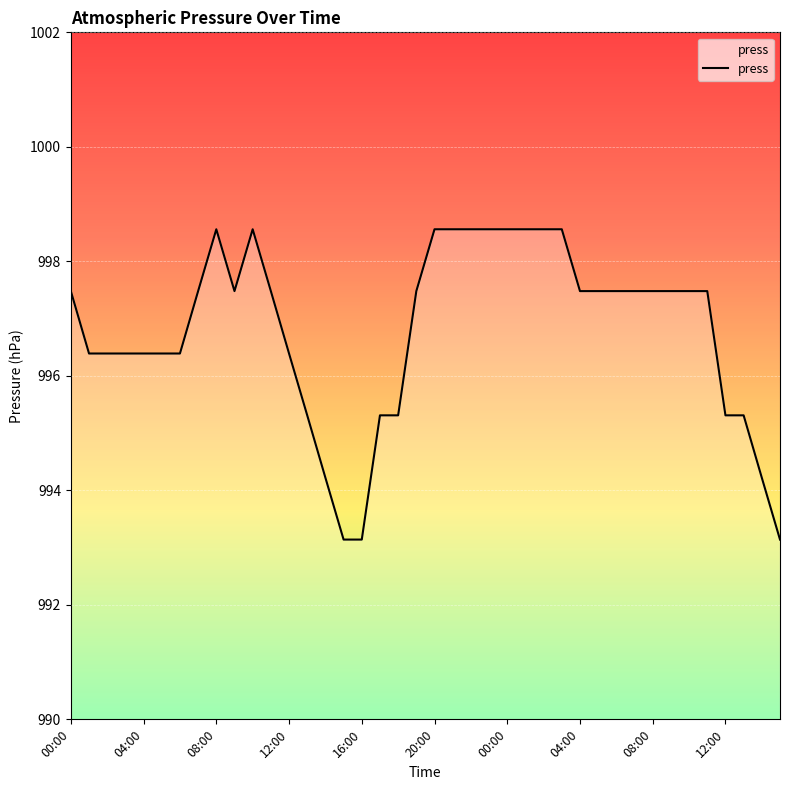

What is the difference between the maximum and minimum values?

5.4